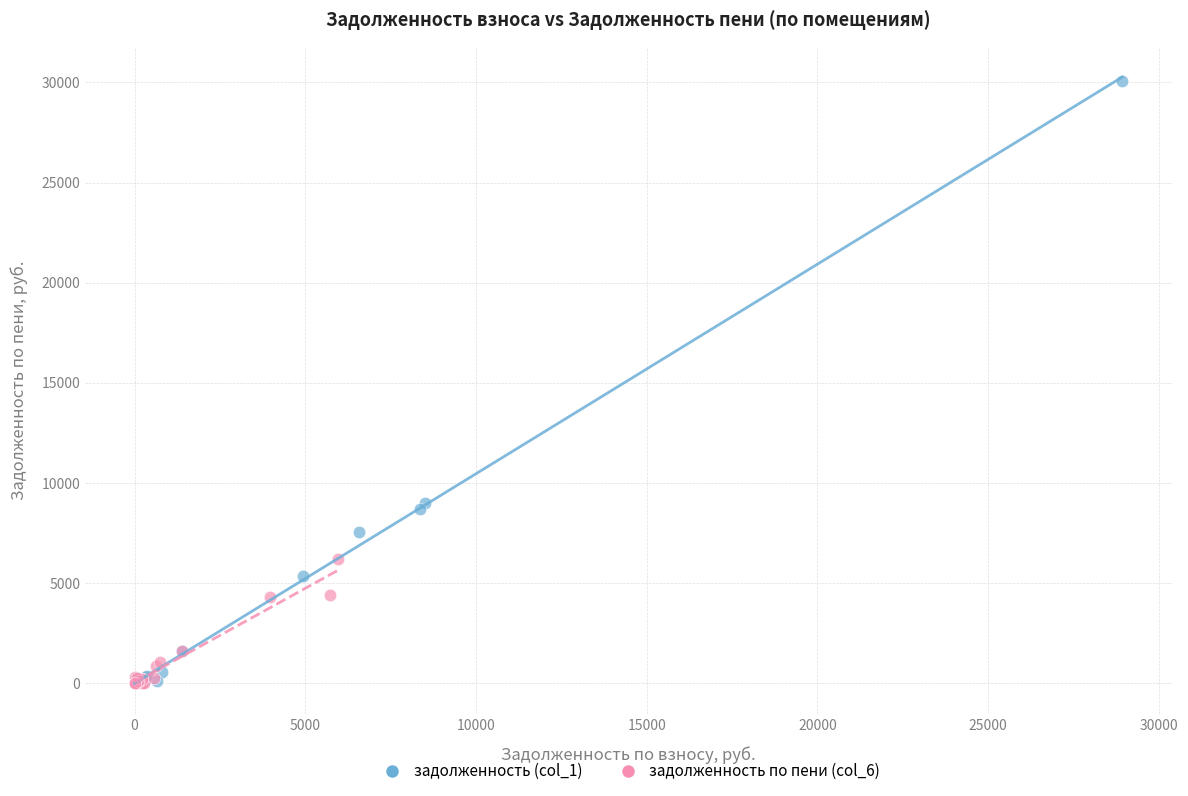

Which series has the widest spread of Y values?

задолженность (col_1)